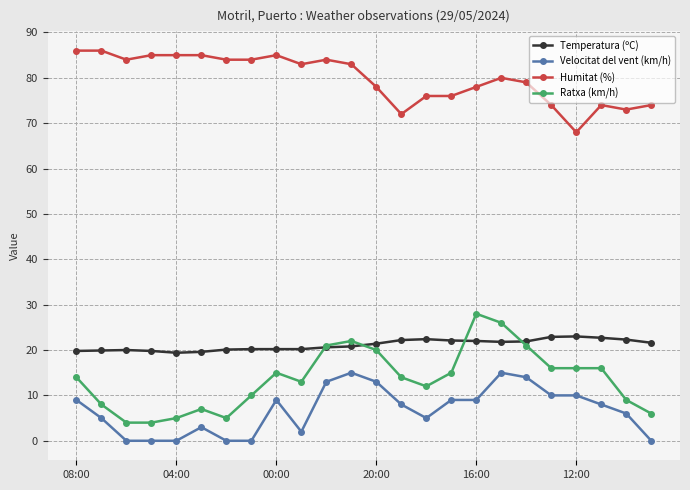

True or false: Temperatura (ºC) has more than 1 points higher than both neighbors.

True